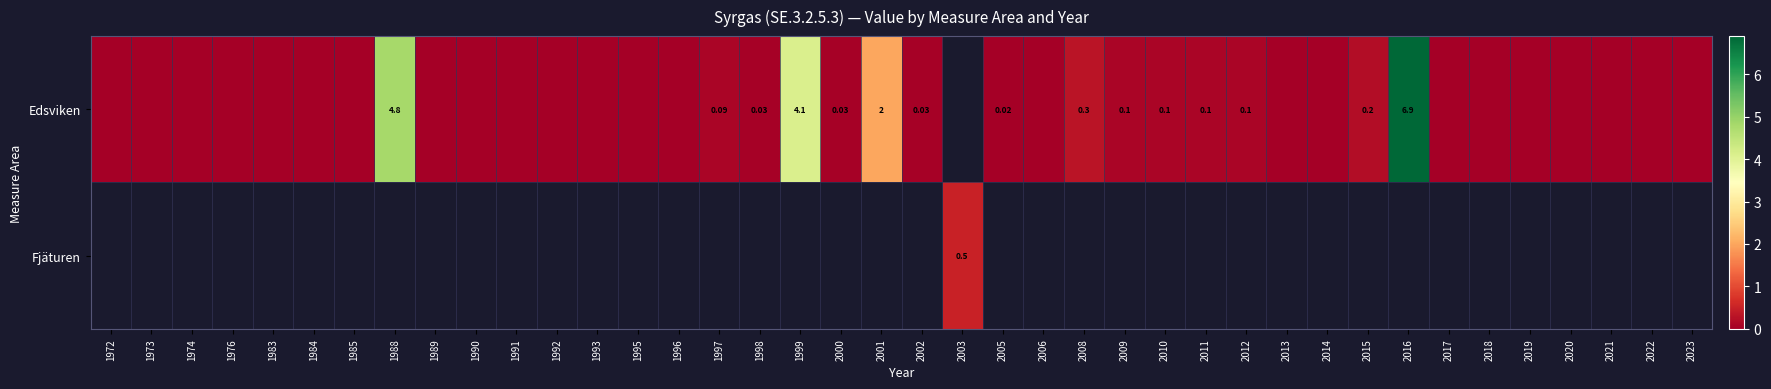

Is the value of Edsviken at 1995 greater than the value of Fjäturen at 2008?

No